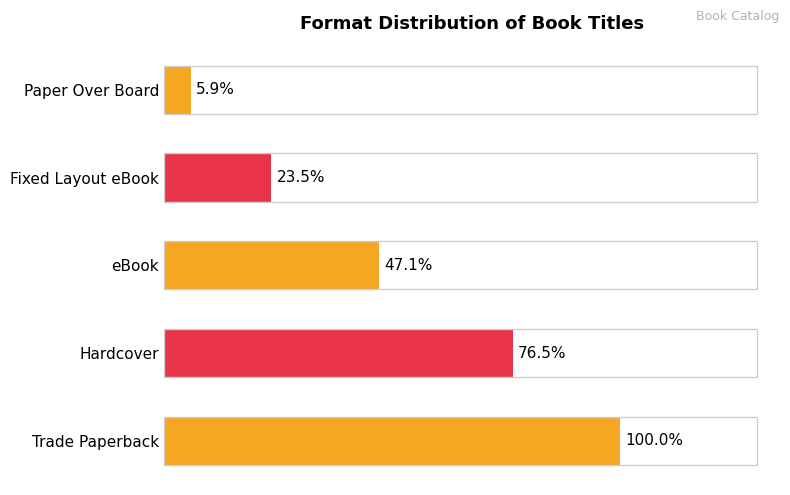

Are the bars horizontal?

Yes